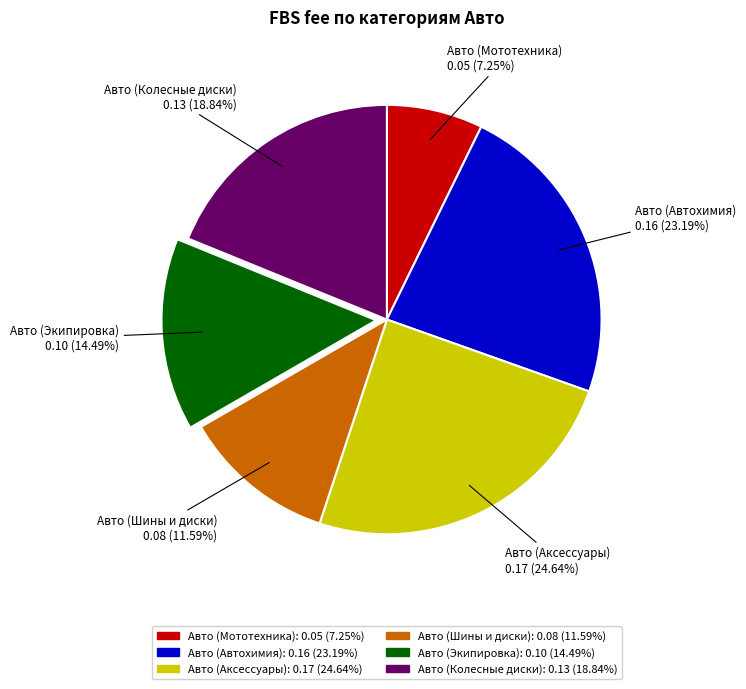

Between Авто (Шины и диски) and Авто (Аксессуары), which is larger?

Авто (Аксессуары)